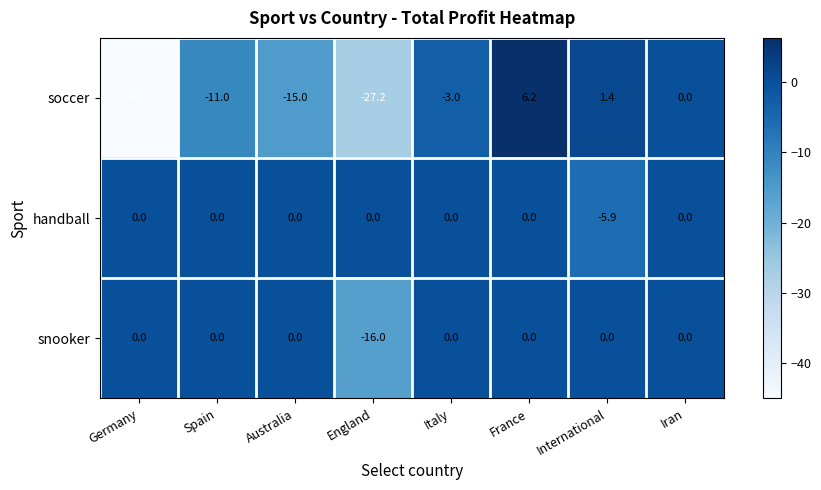

True or false: soccer has a value of -45.0 at Germany.

True